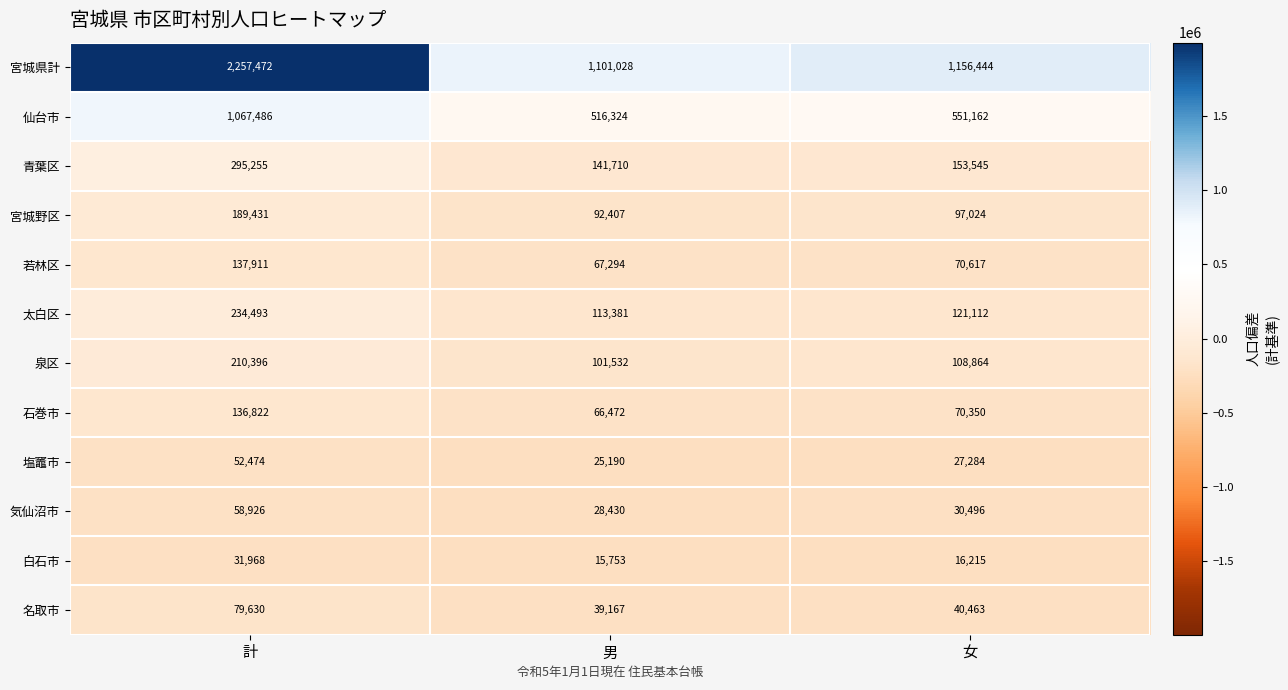

What is the sum of the 白石市 values at 女 and 計?

48183